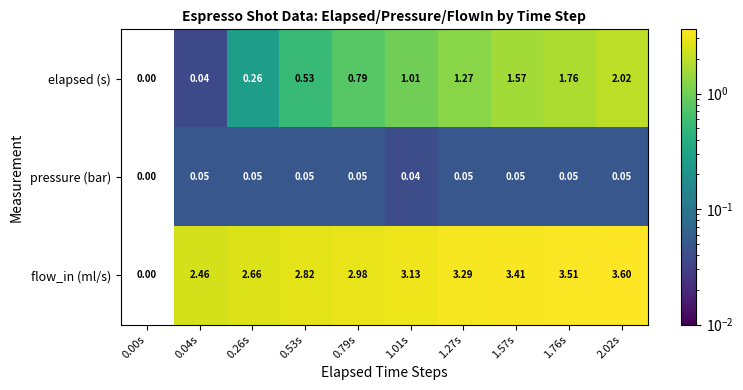

Which series has the widest spread of values?

flow_in (ml/s)